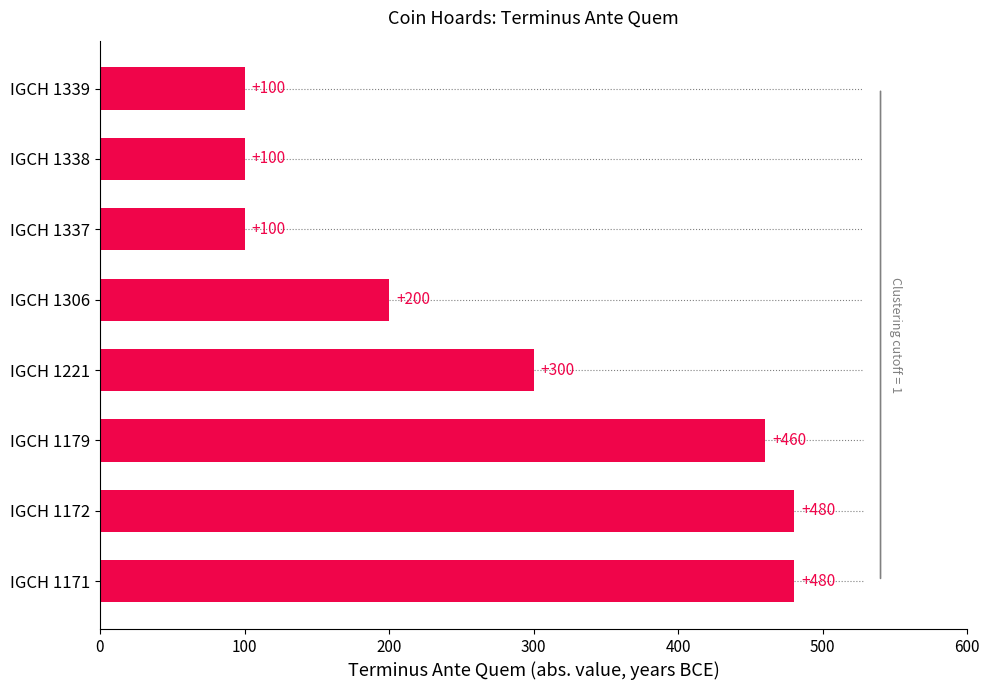

Where is the data nearest to the value 290?

IGCH 1221